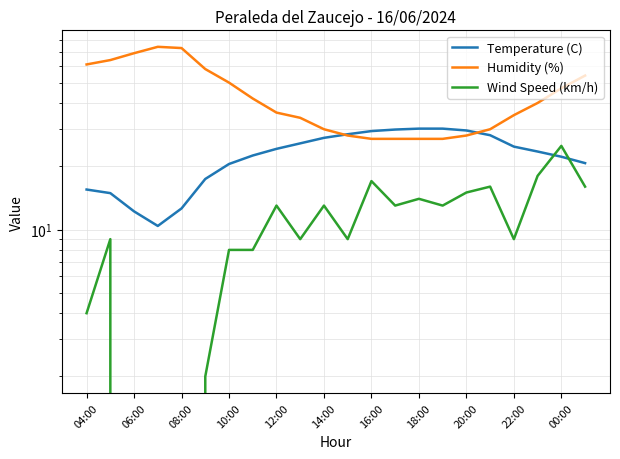

True or false: Humidity (%) and Wind Speed (km/h) intersect in this chart.

False